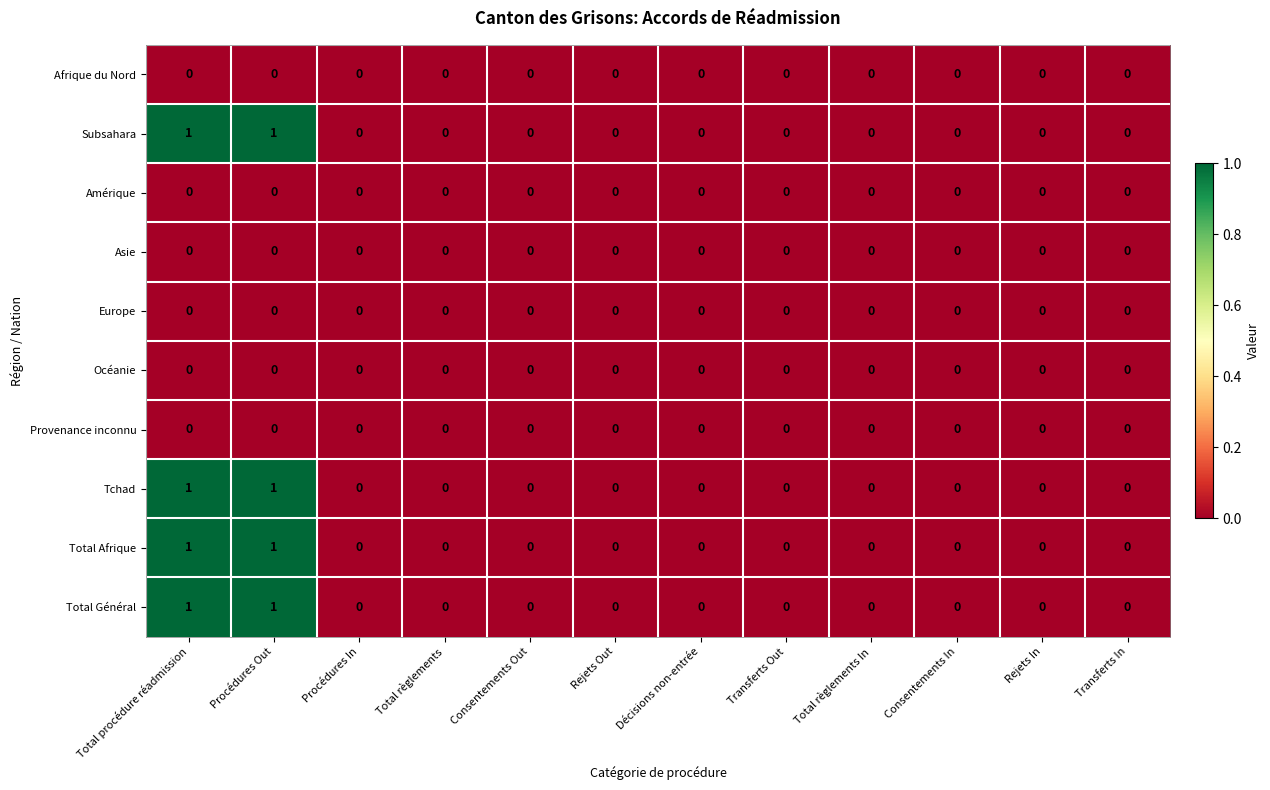

Count the Total Afrique values in the range 0 to 1.

12